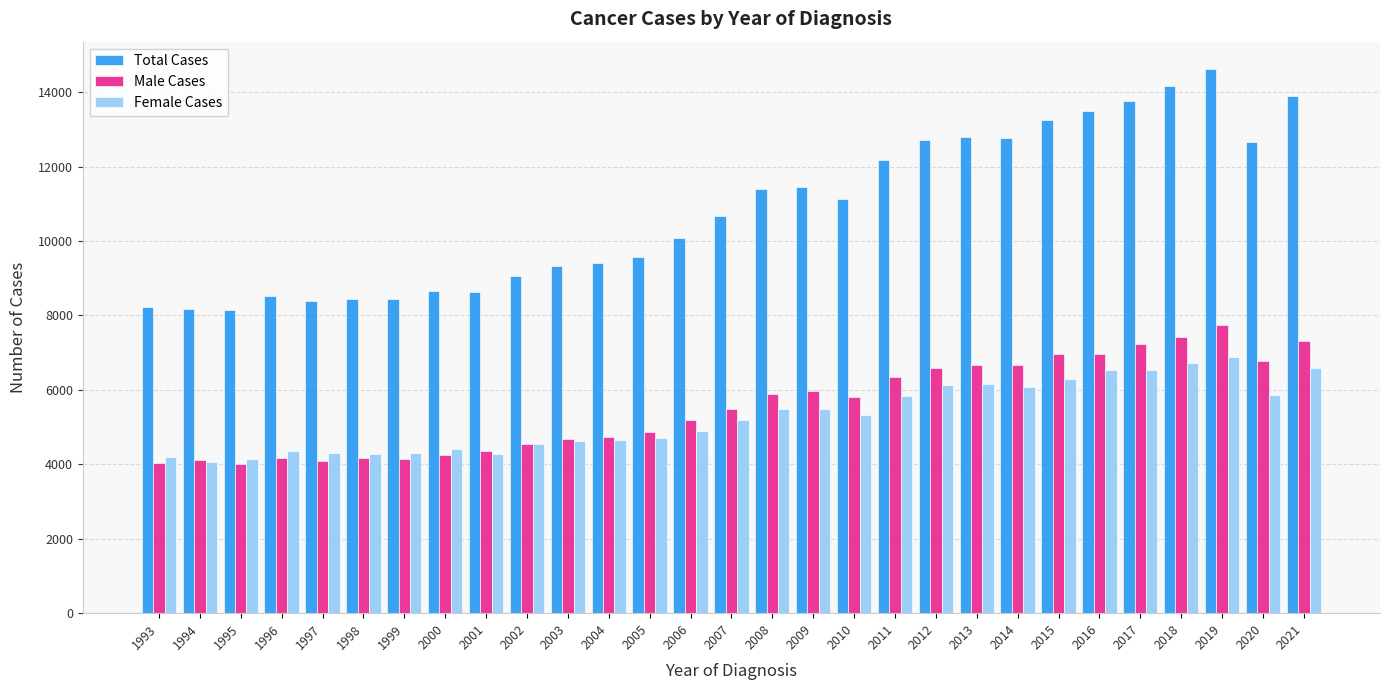

What is the value of the Female Cases bar at the 24th from the left?

6528